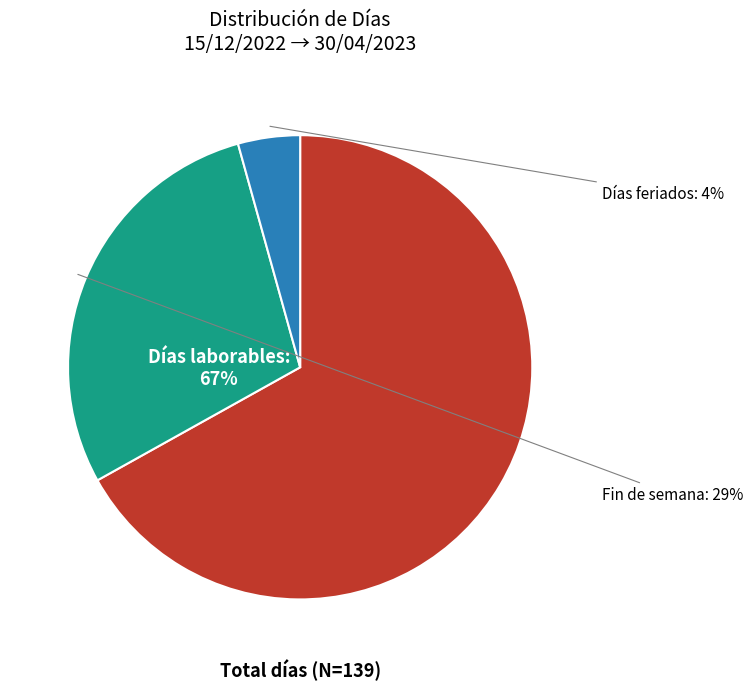

How many segments does this pie chart have?

3